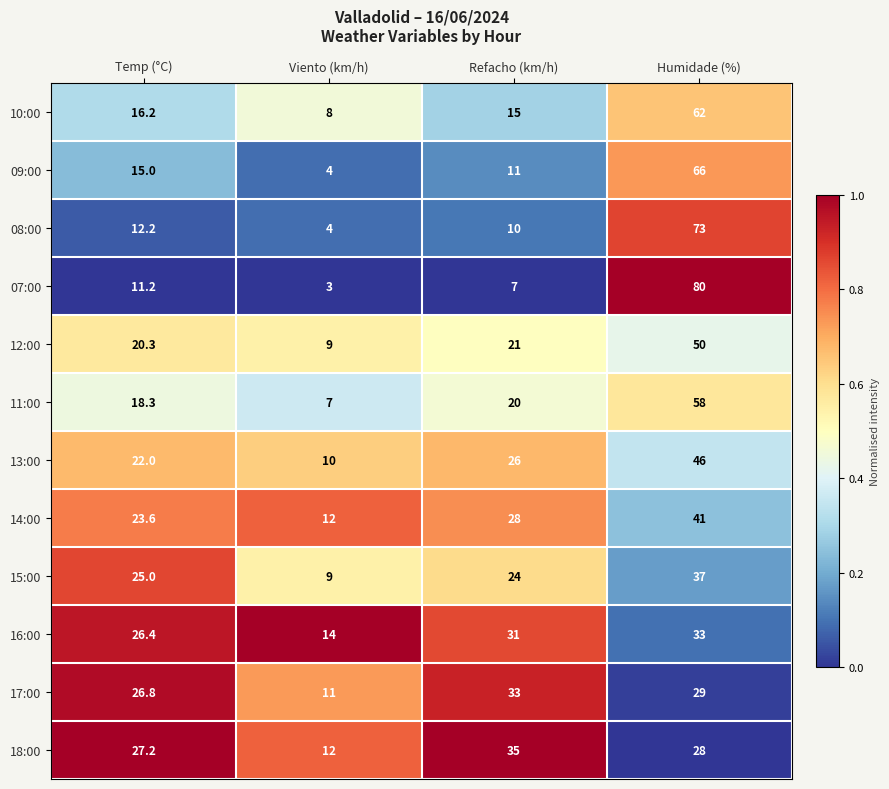

Which series changed the most between Temp (°C) and Viento (km/h)?

15:00